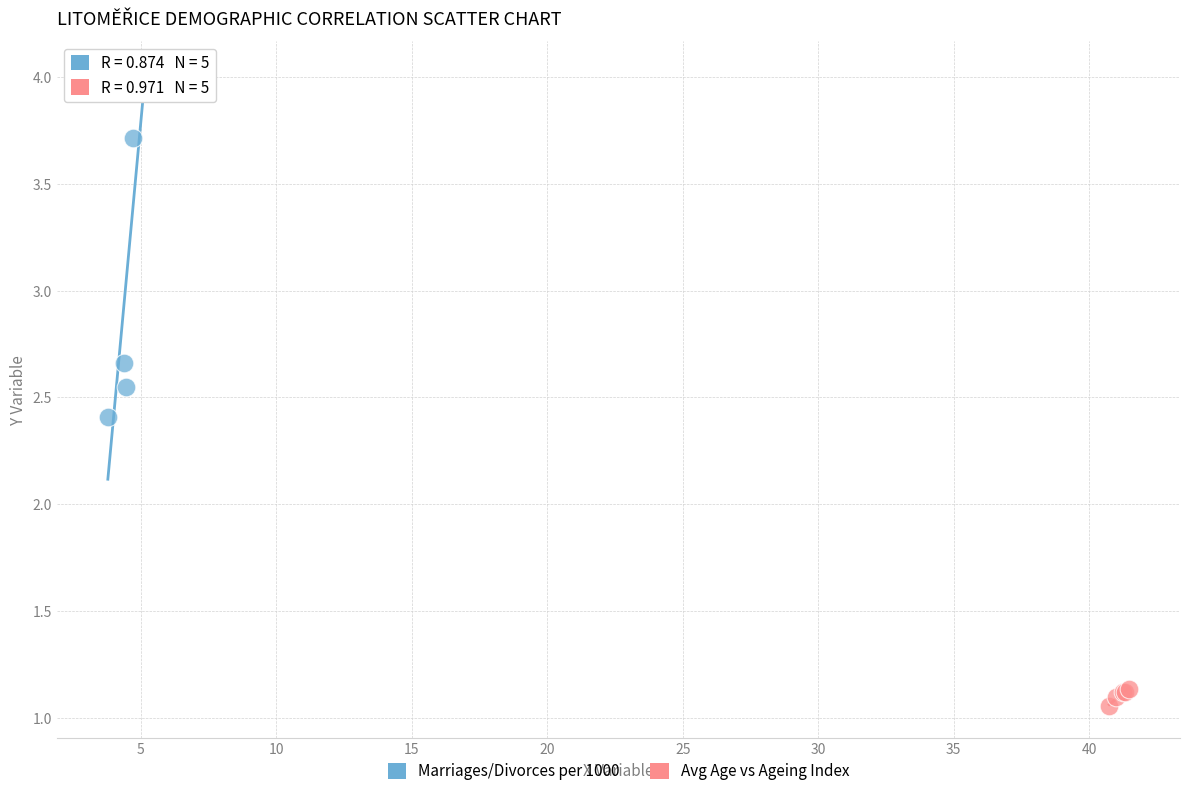

Which series contains the highest Y value?

Marriages/Divorces per 1000